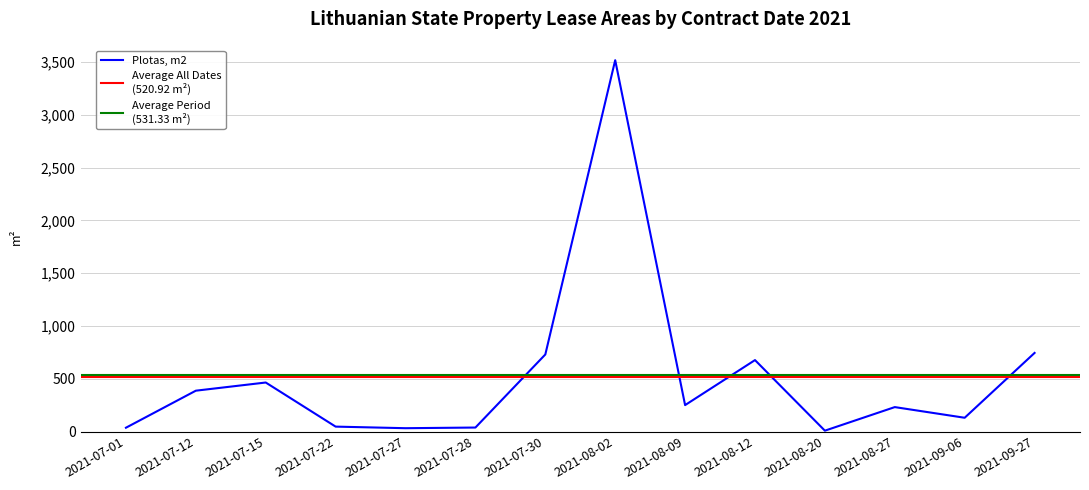

How many interior local peaks (higher than both neighbors) does the data have?

4